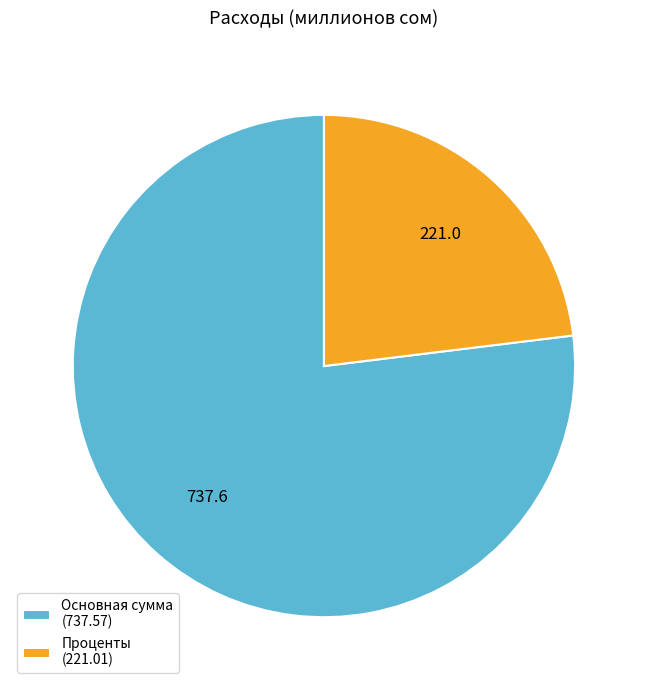

Count the number of slices in the pie.

2